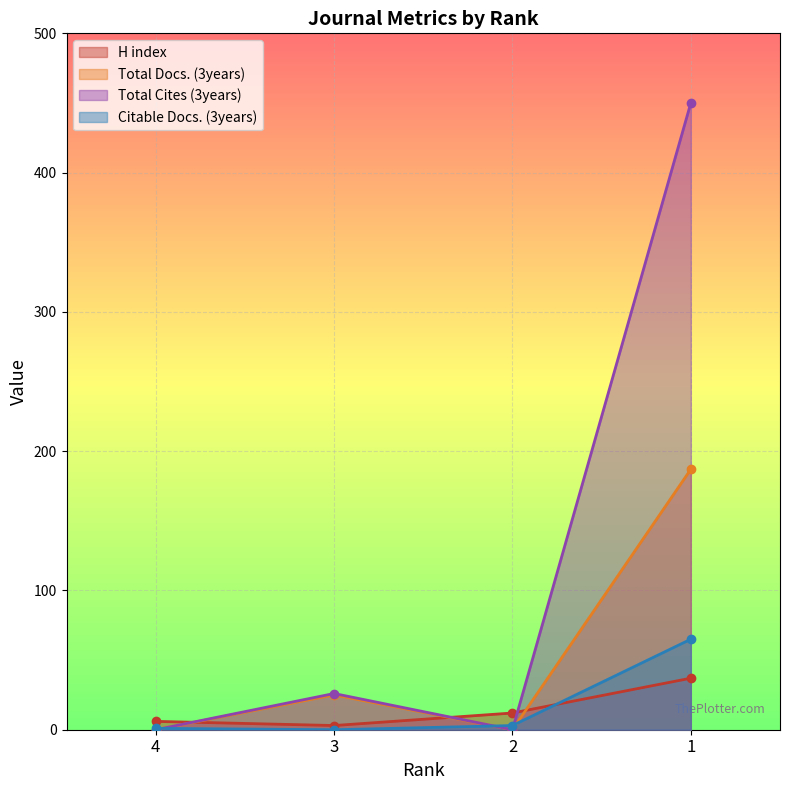

List the series in order of their peak value, lowest first.

H index, Citable Docs. (3years), Total Docs. (3years), Total Cites (3years)